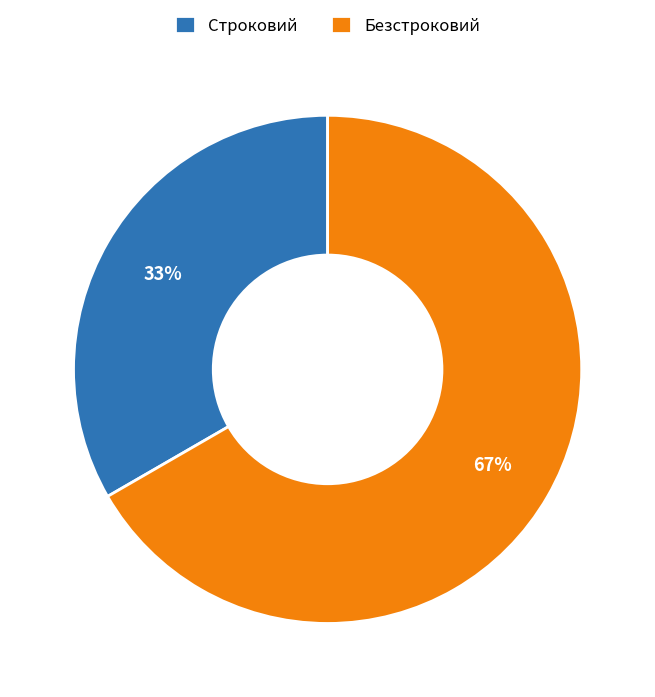

Which category has the smallest portion of the pie?

Строковий